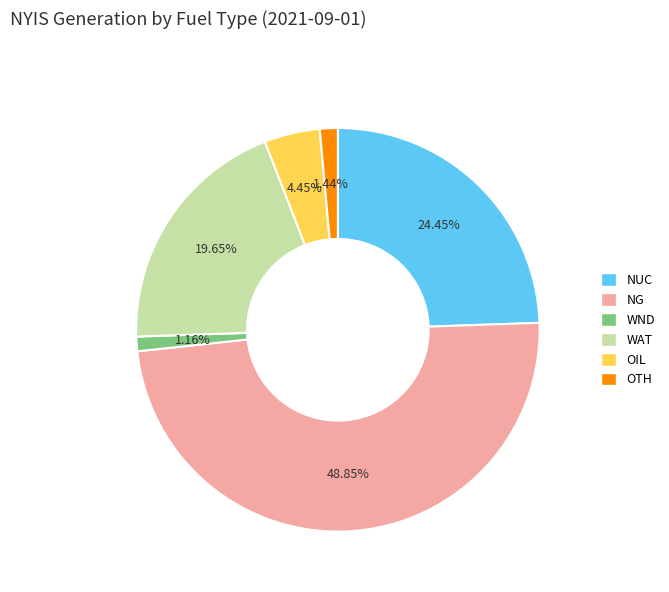

Does OTH represent more than half of the total?

No